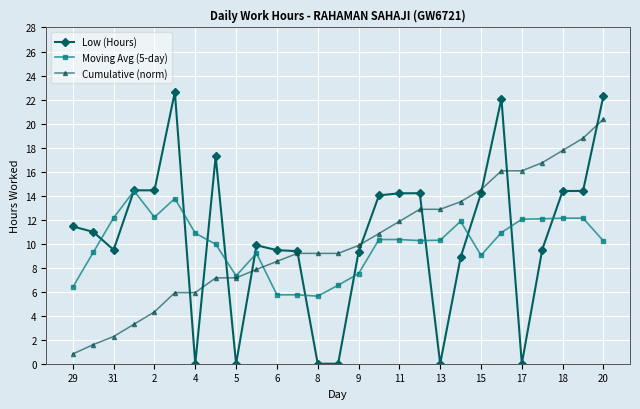

What is the difference between the maximum and minimum values in the Low (Hours) series?

22.6